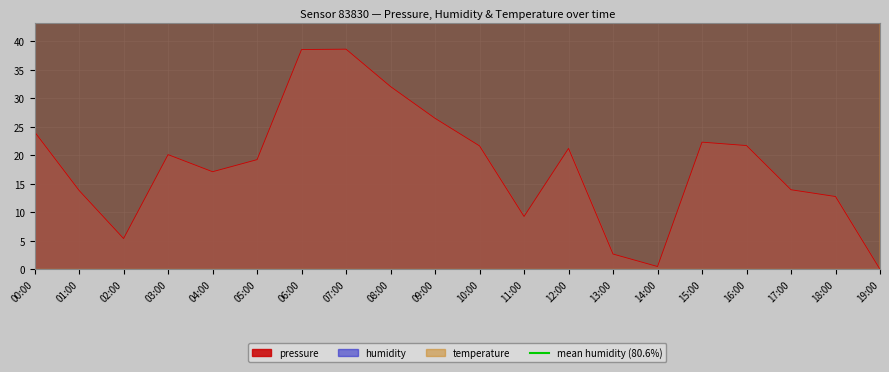

What is the sum of the pressure values at 04:00 and 12:00?

38.4